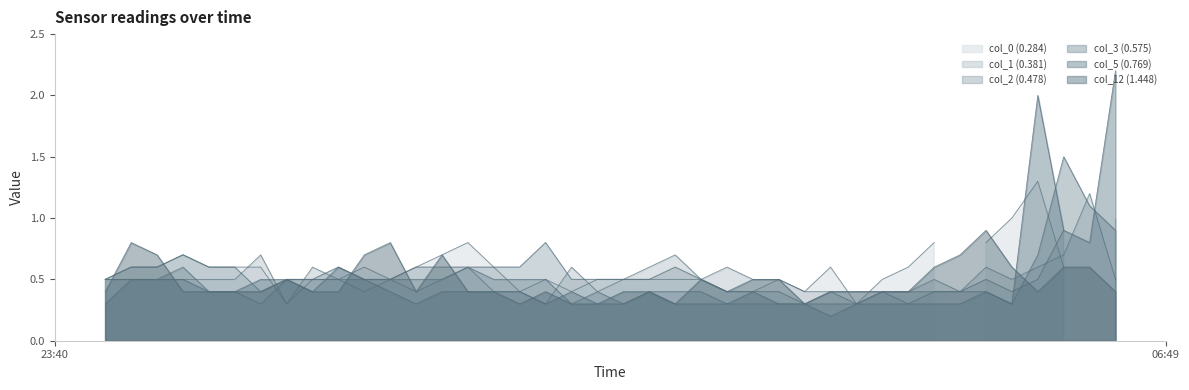

In col_5 (0.769), how many points are higher than both neighbors (excluding endpoints)?

6